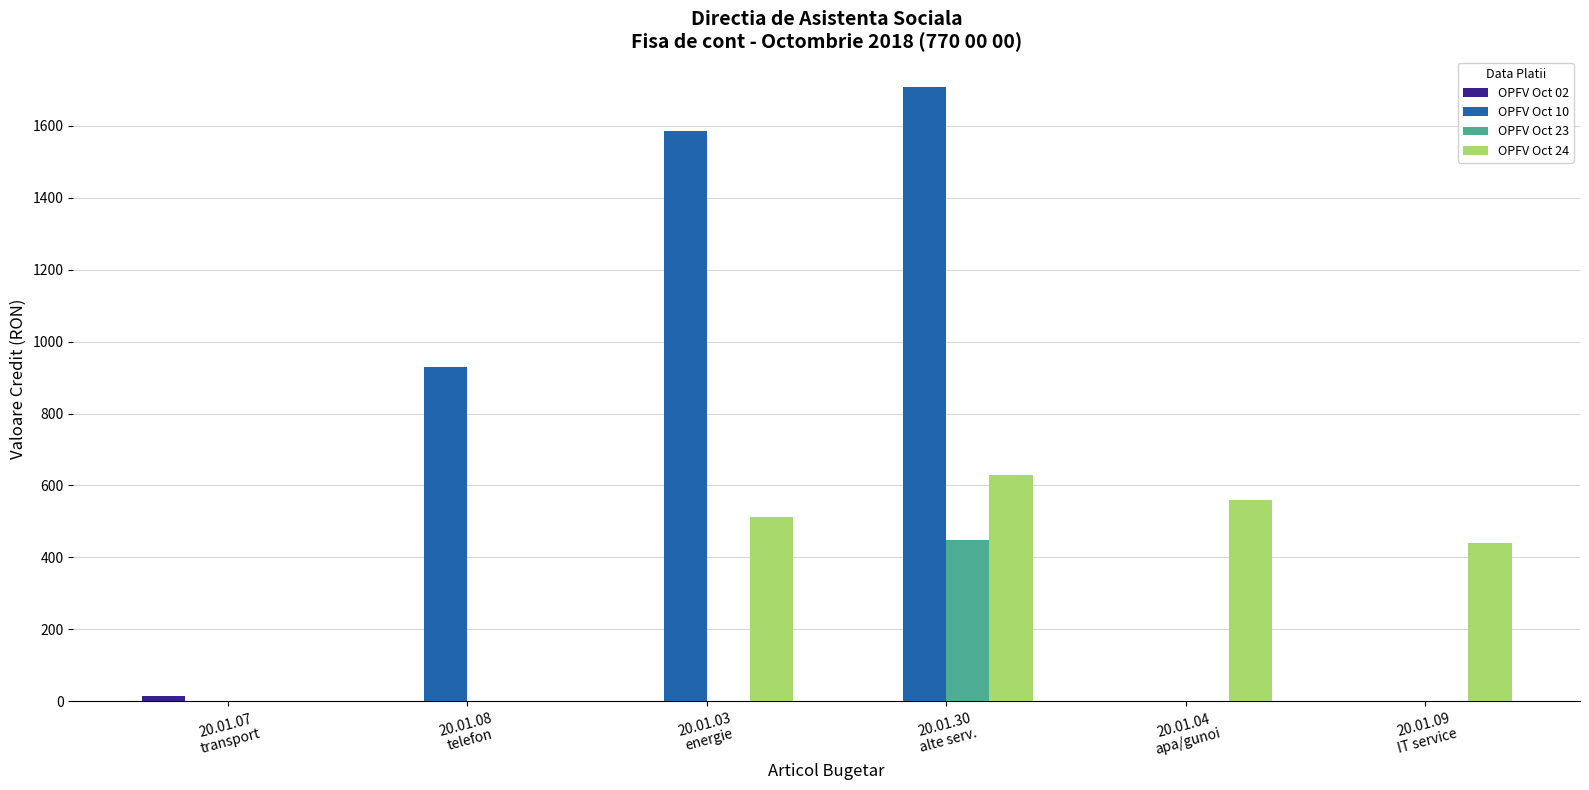

What is the sum of all OPFV Oct 10 values?

4222.3